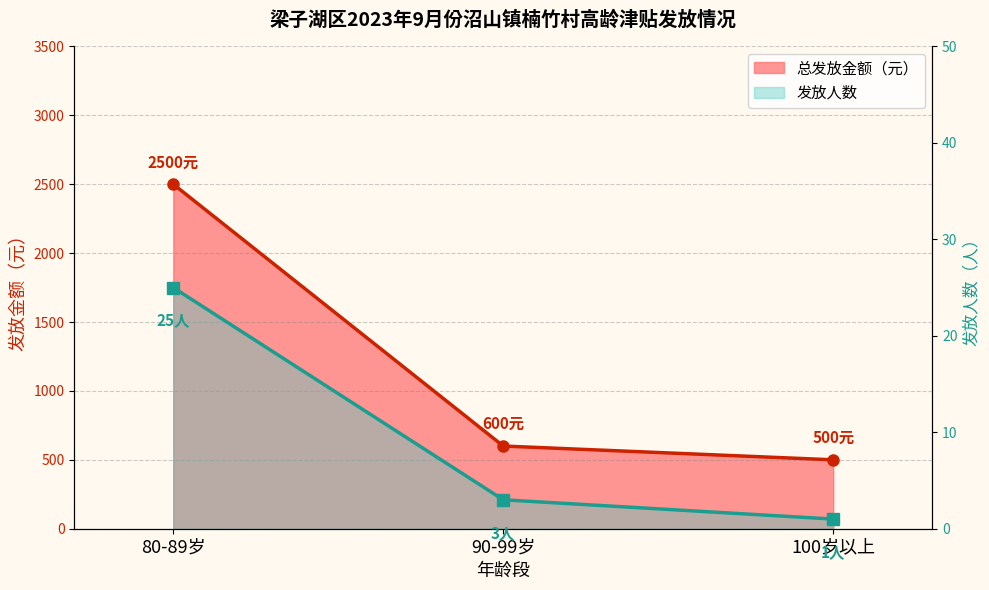

Reading left to right, transcribe all the data shown in this chart.

总发放金额（元）: 80-89岁=2500	90-99岁=600	100岁以上=500
发放人数: 80-89岁=25	90-99岁=3	100岁以上=1